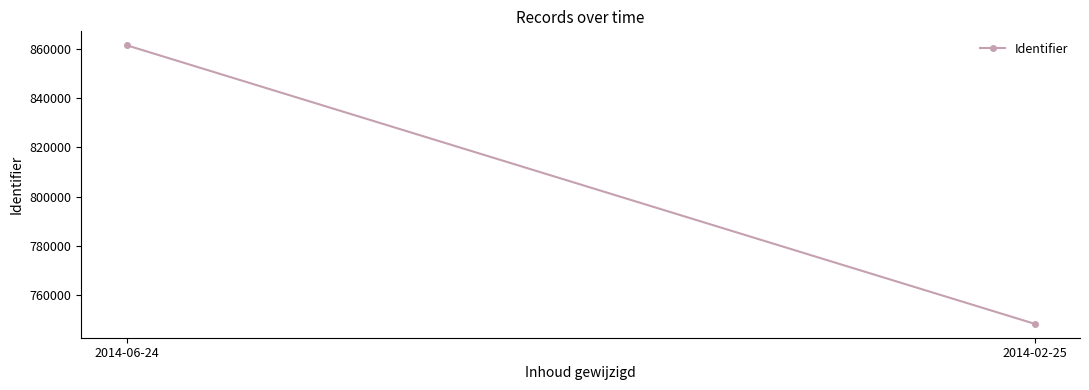

What is the ratio of the value at 2014-06-24 to the value at 2014-02-25?

1.2